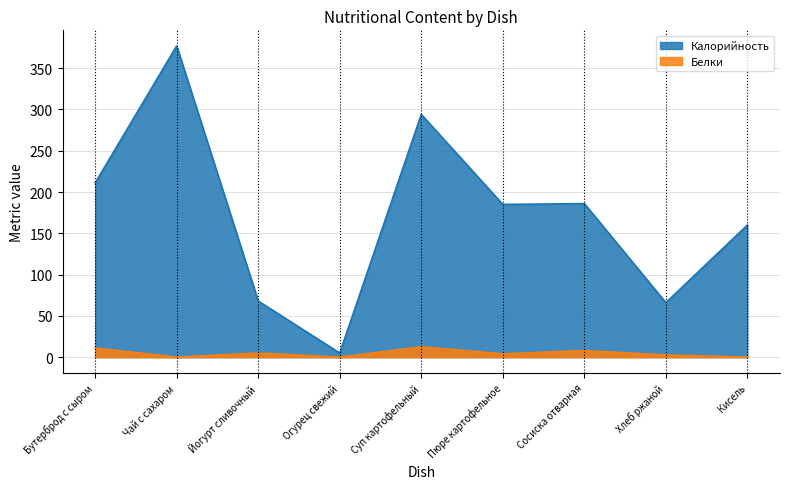

Is the value of Калорийность at Суп картофельный greater than the value of Белки at Пюре картофельное?

Yes